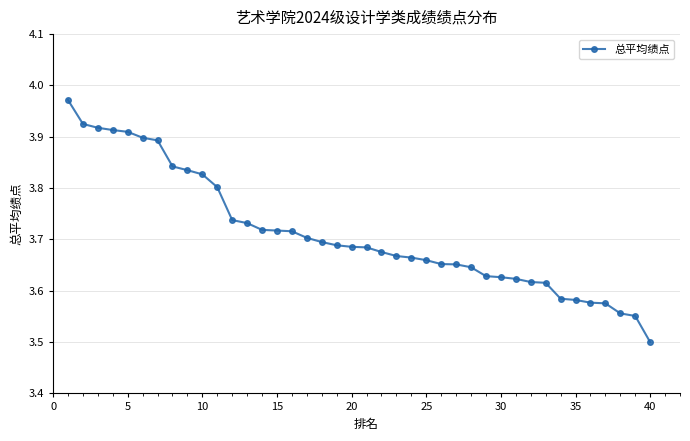

What is the smallest value displayed?

3.5